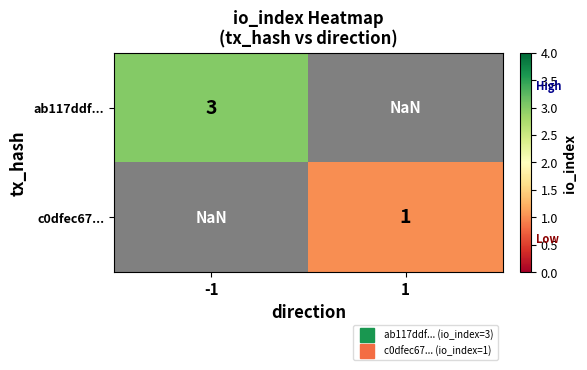

Is it true that c0dfec67... equals 1.0 at 1?

True